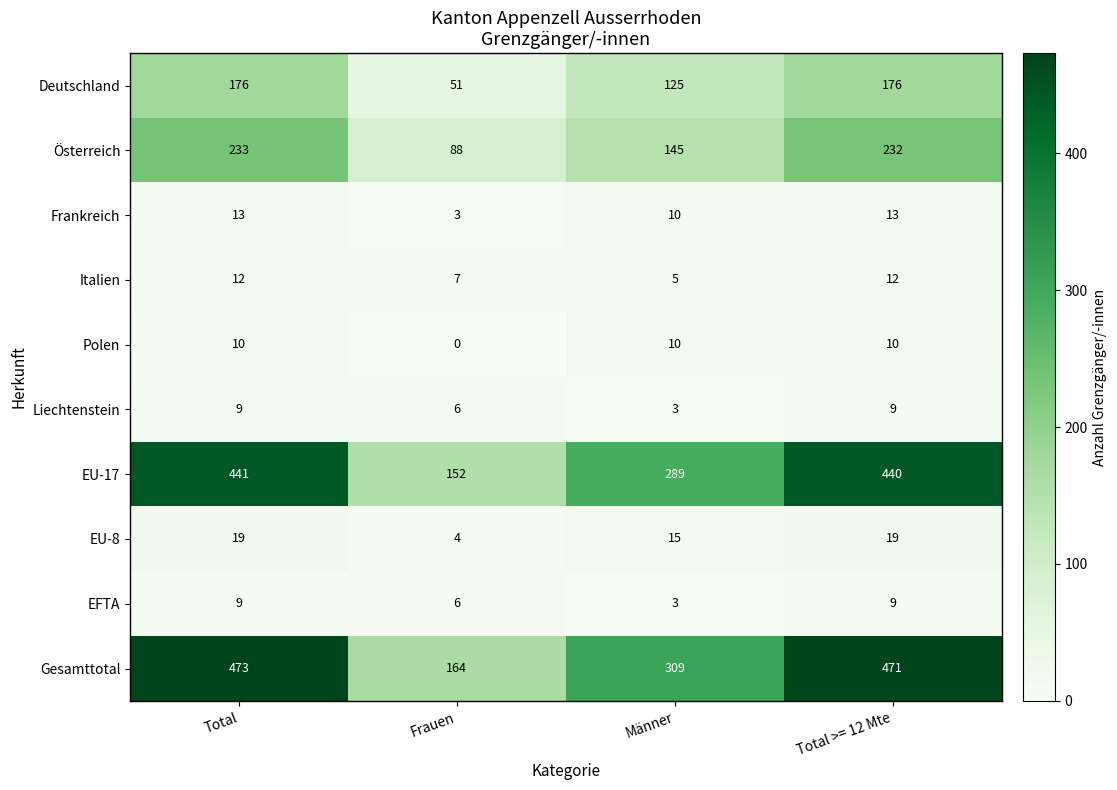

Which label corresponds to the smallest value in the chart?

Frauen